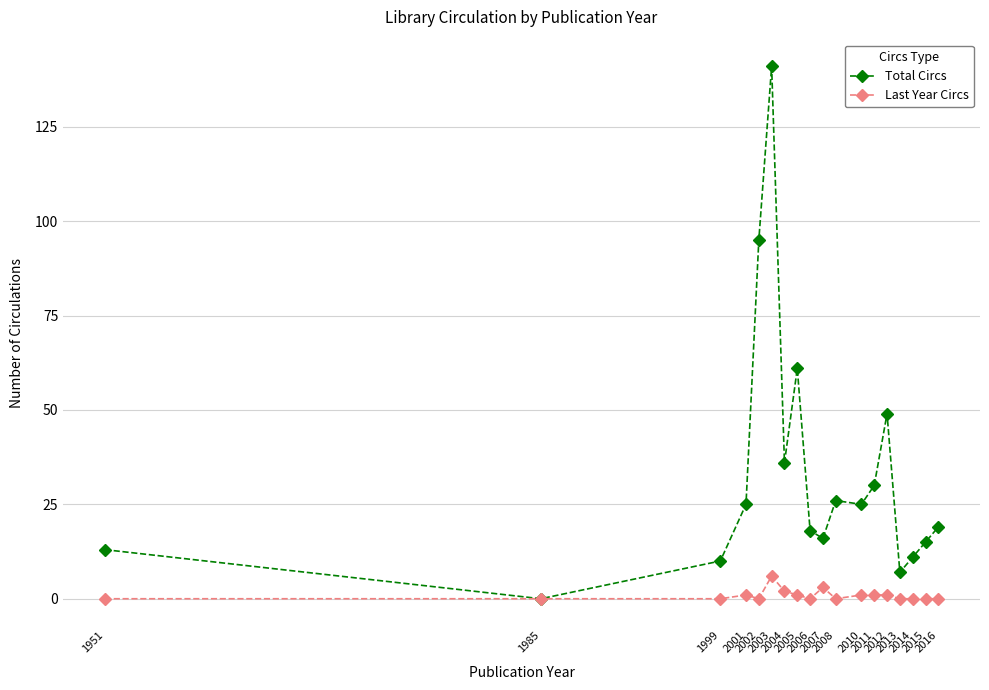

Does the chart display data point markers on the line(s)?

Yes